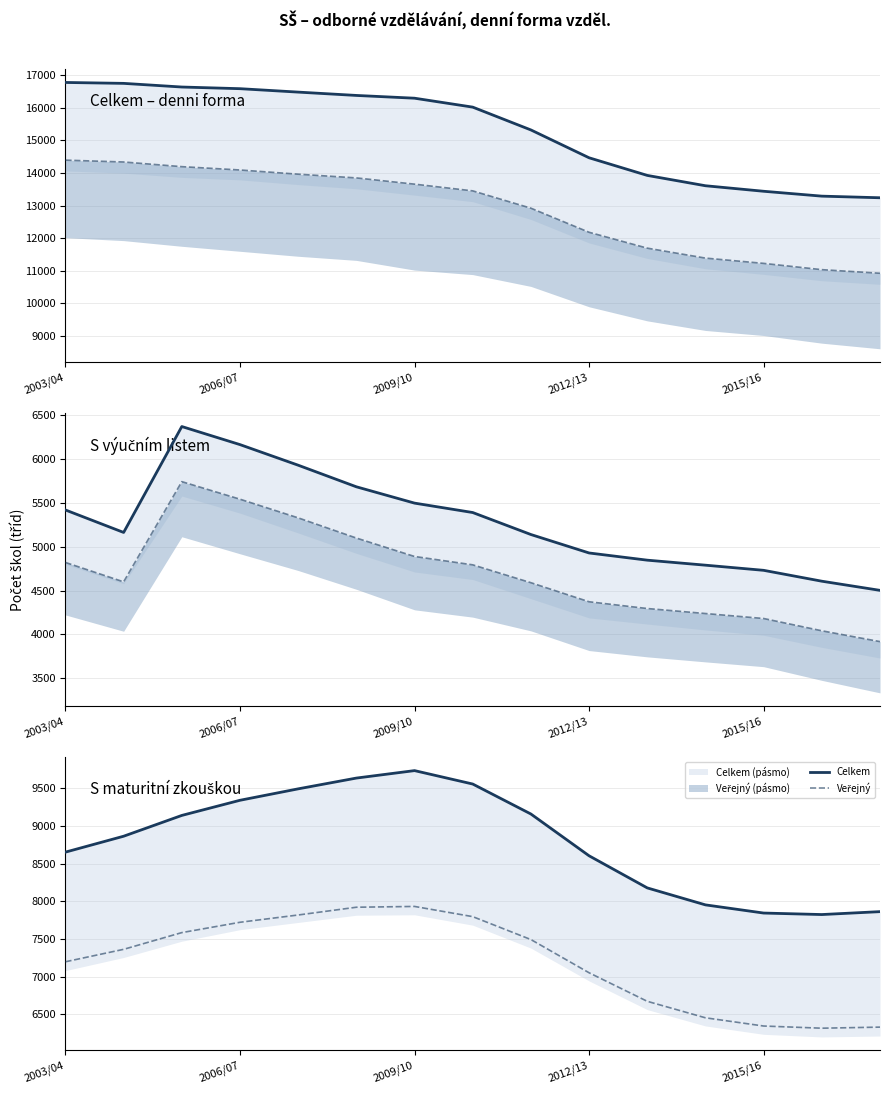

List the series in order of their peak value, highest first.

Celkem, Veřejný